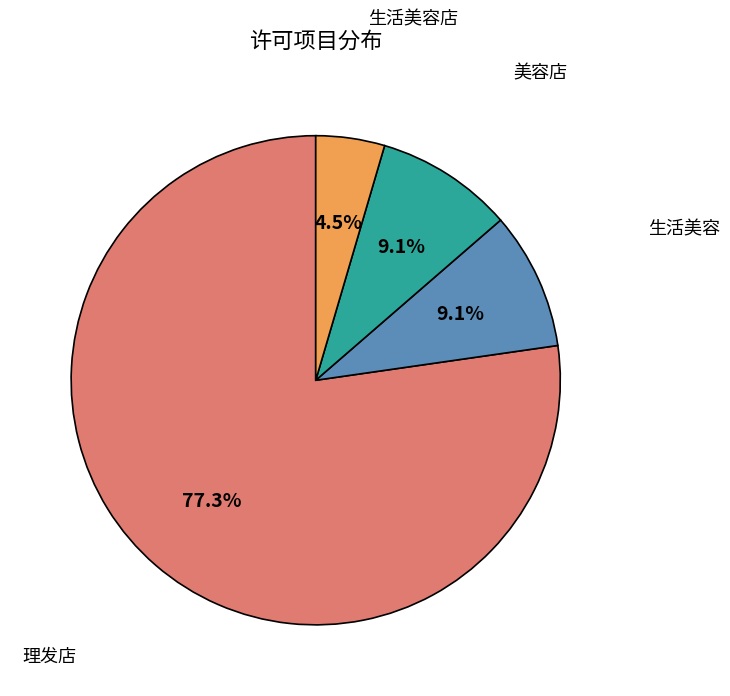

How many slices are in this pie chart?

4